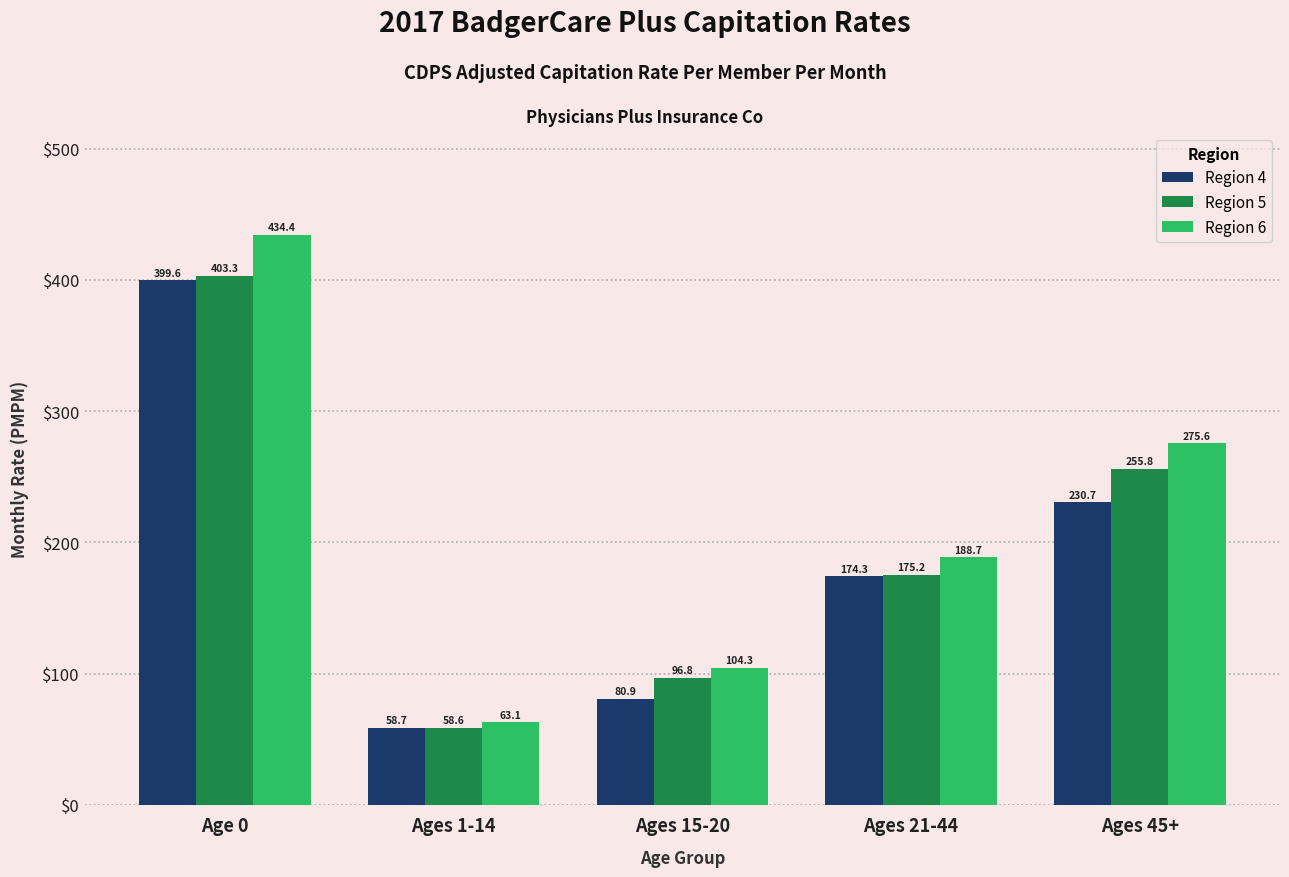

What are all the series names shown in the legend?

Region 4, Region 5, Region 6